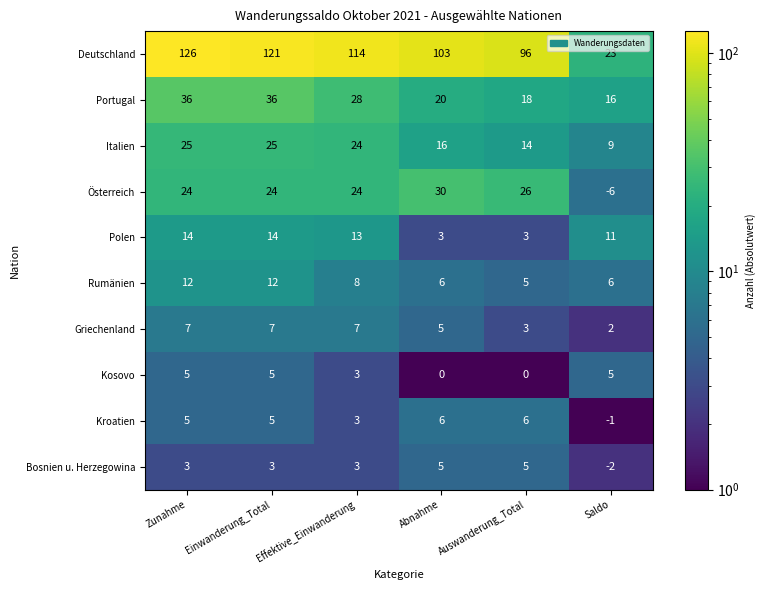

What is the approximate value of Rumänien at Zunahme?

12